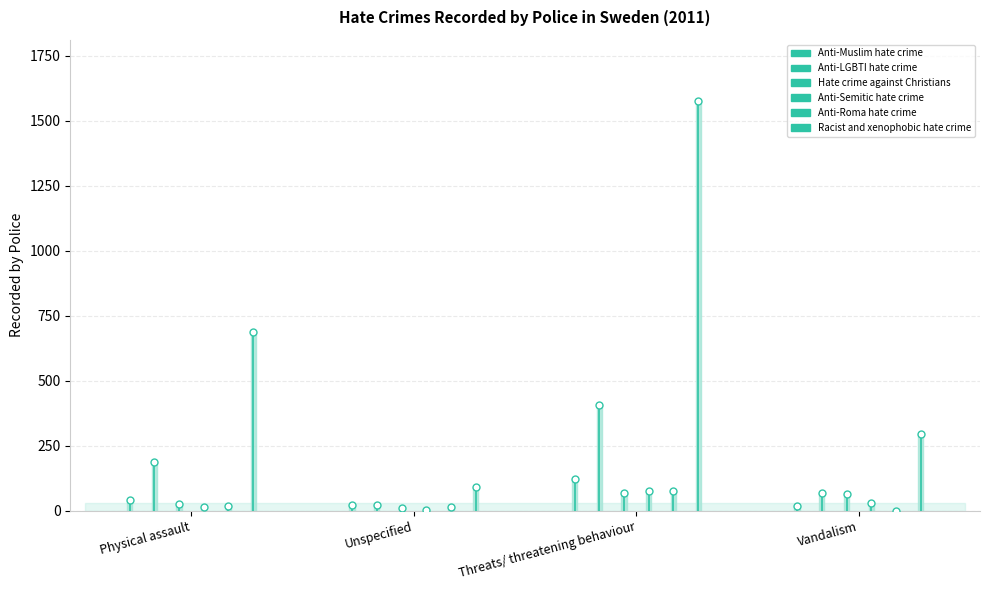

What is the difference between the highest and lowest values at Unspecified?

86